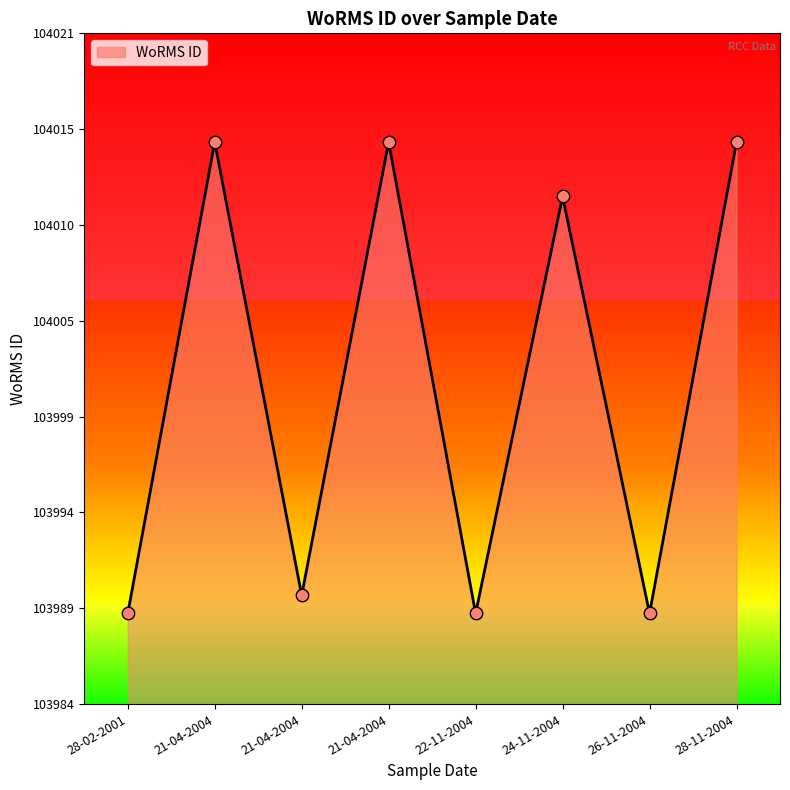

What is the change in value from 28-02-2001 to 21-04-2004?

+26